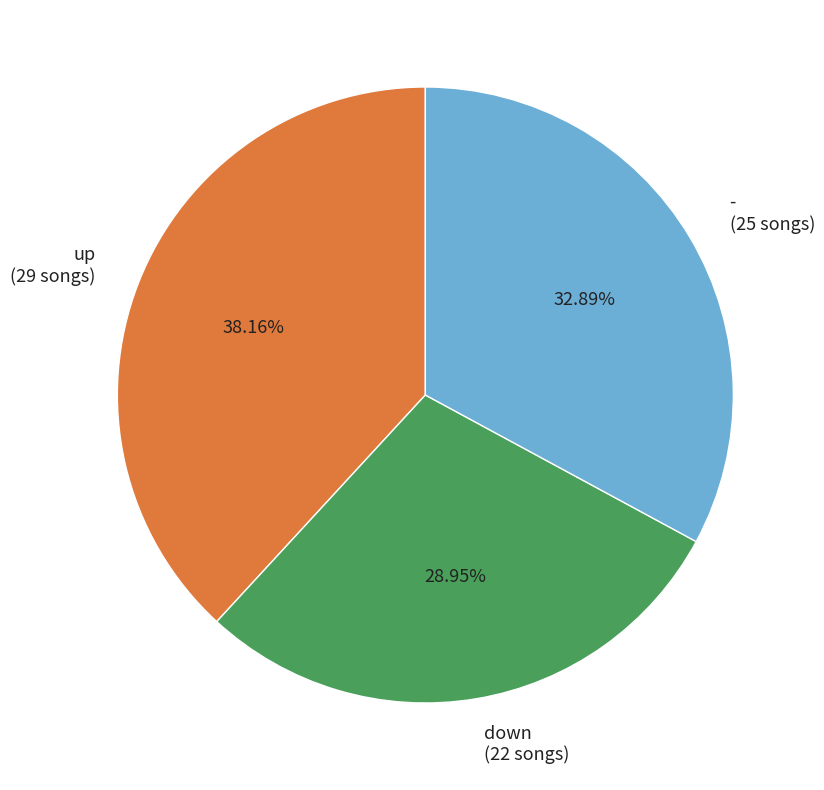

True or false: - accounts for 33% of the total.

True